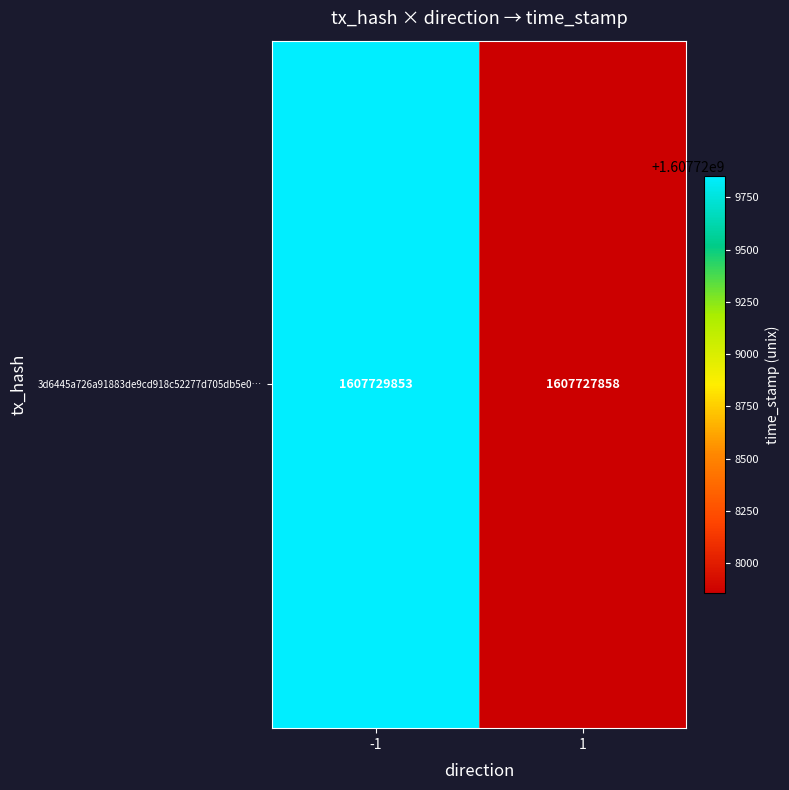

Reading left to right, transcribe all the data shown in this chart.

1607729853	1607727858